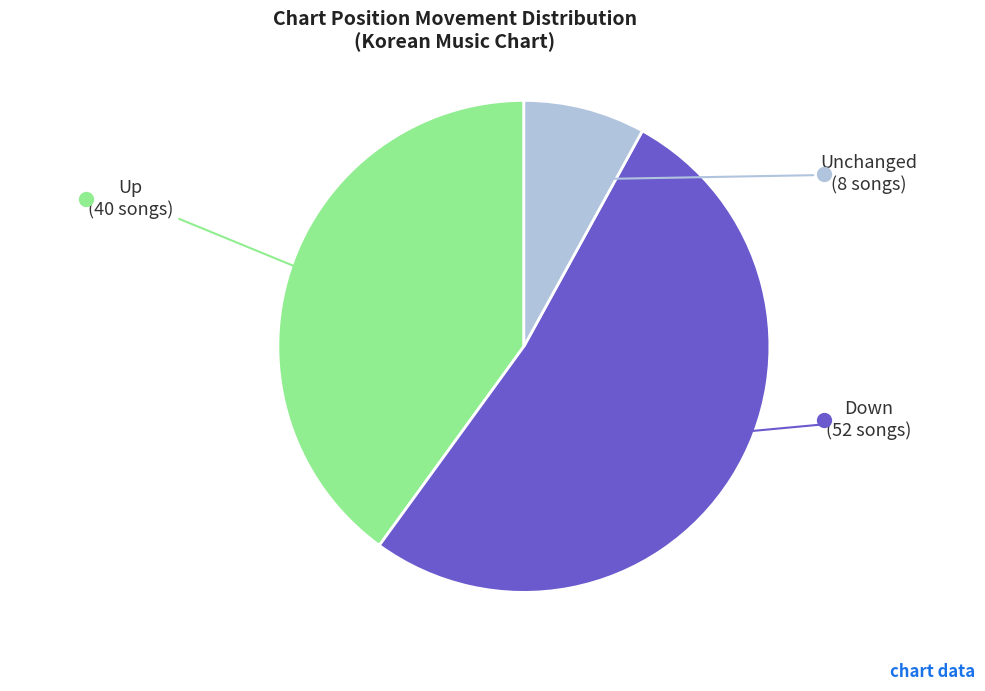

Is there any slice that represents more than half of the pie?

Yes